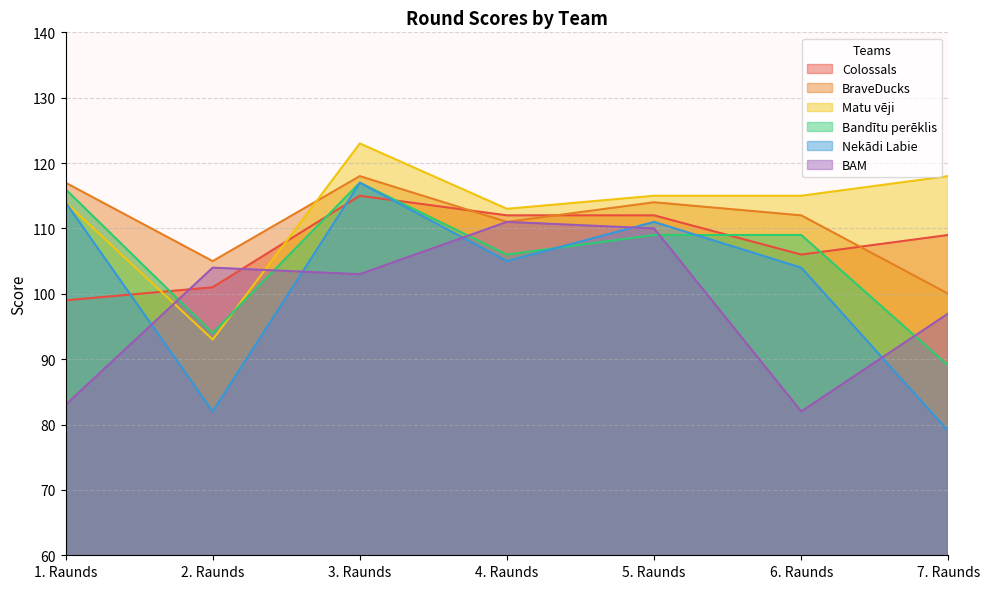

True or false: Matu vēji and Nekādi Labie intersect in this chart.

False